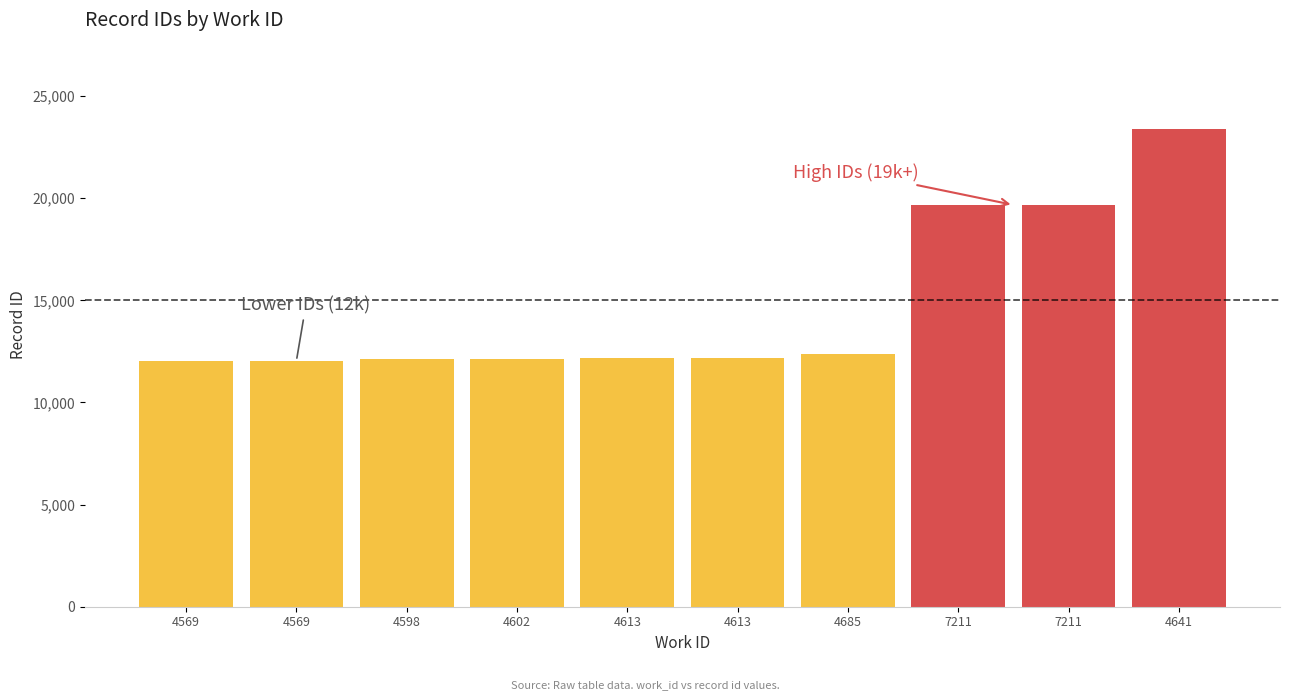

How many data points does each series have?

10